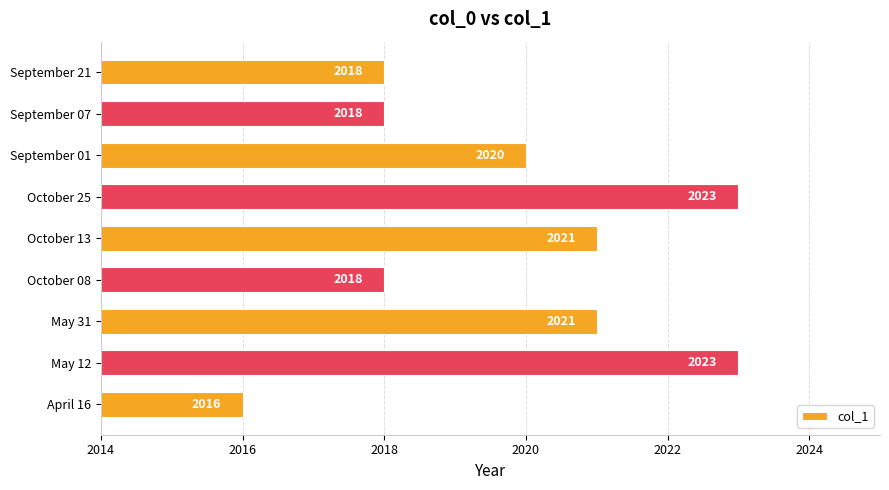

The chart shows a value of 2787 at May 31. True or false?

False